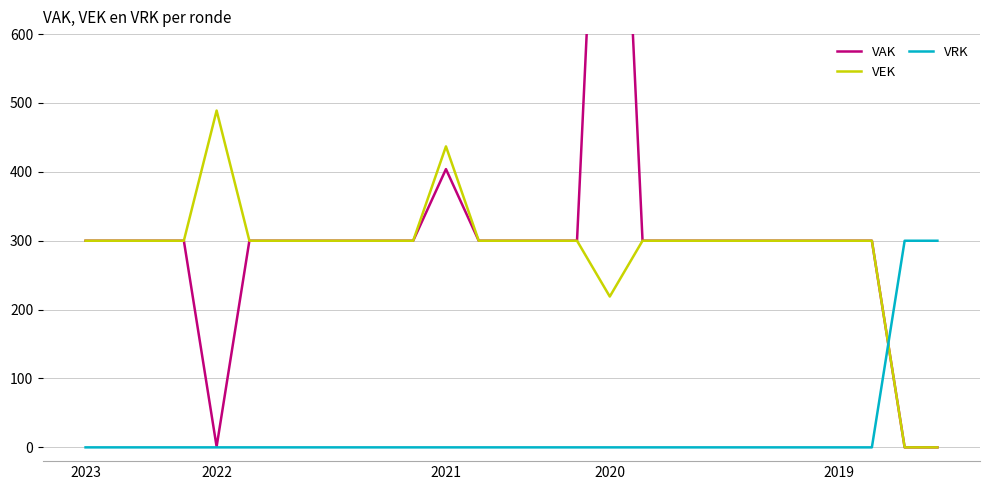

Where does the VAK series first go above 300?

2021